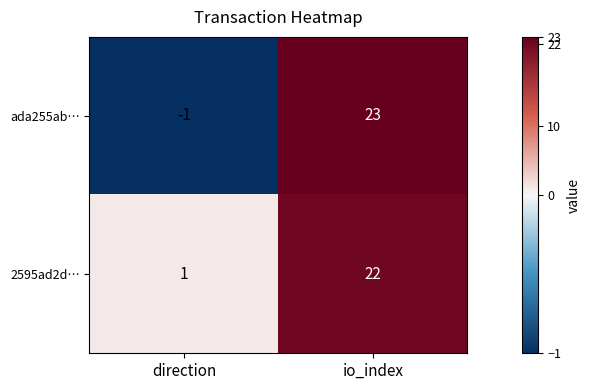

Which label corresponds to the smallest value in the chart?

direction